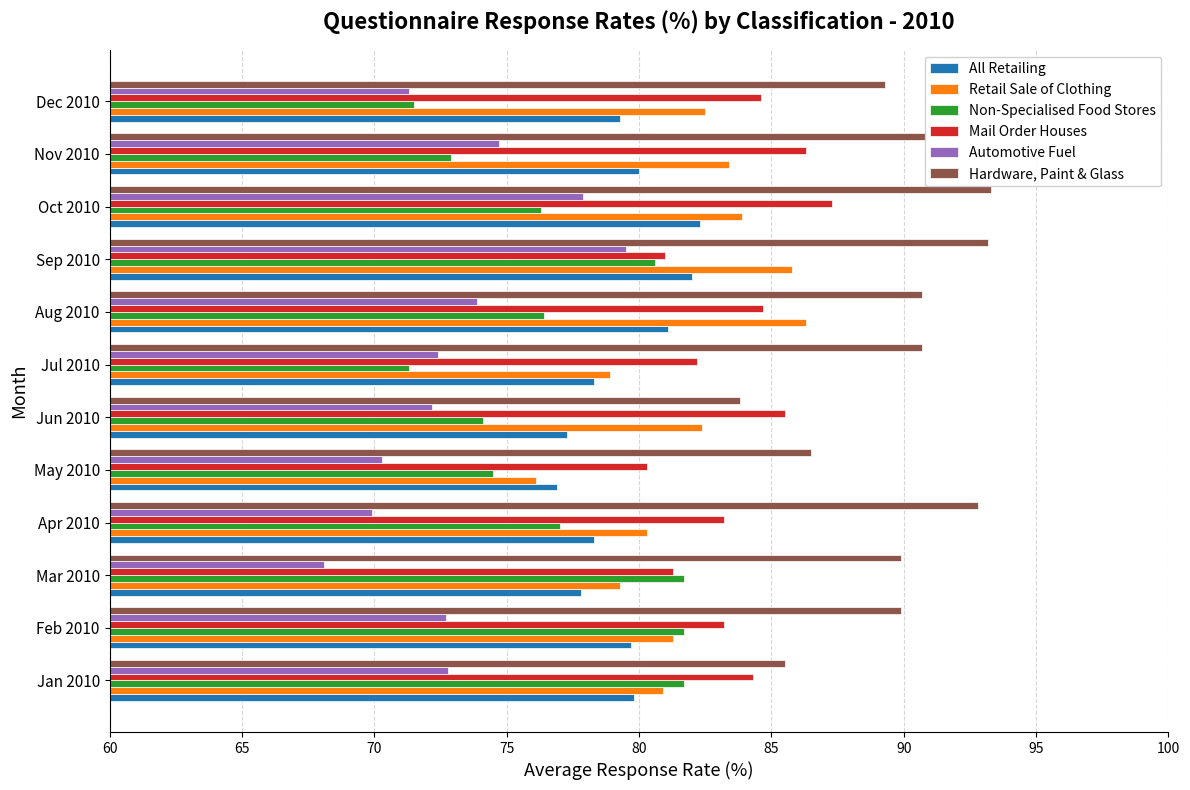

At Jan 2010, list the series in order from largest to smallest.

Hardware, Paint & Glass, Mail Order Houses, Non-Specialised Food Stores, Retail Sale of Clothing, All Retailing, Automotive Fuel